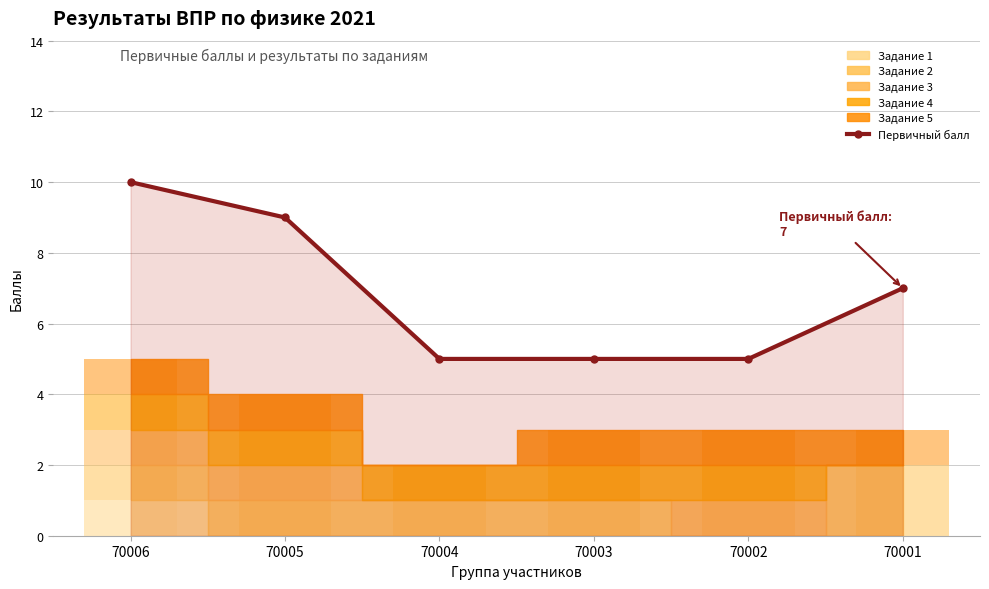

Which label corresponds to the largest value in the chart?

70006